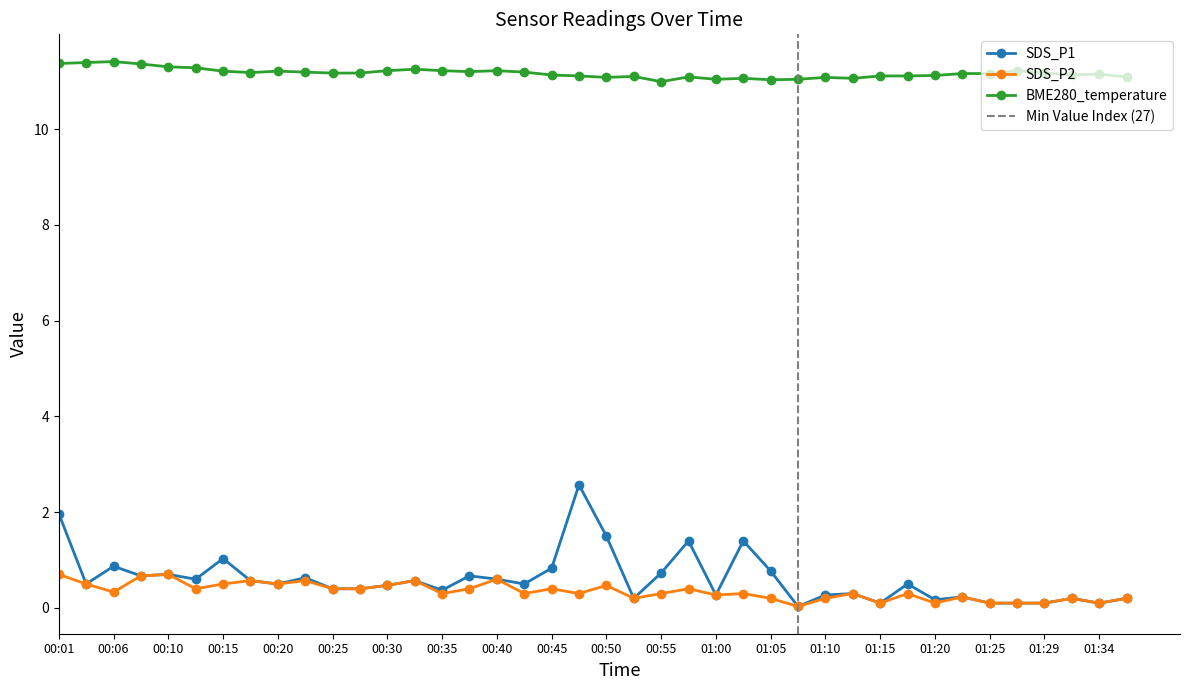

What is the difference between the highest and lowest values at 00:13?

10.9